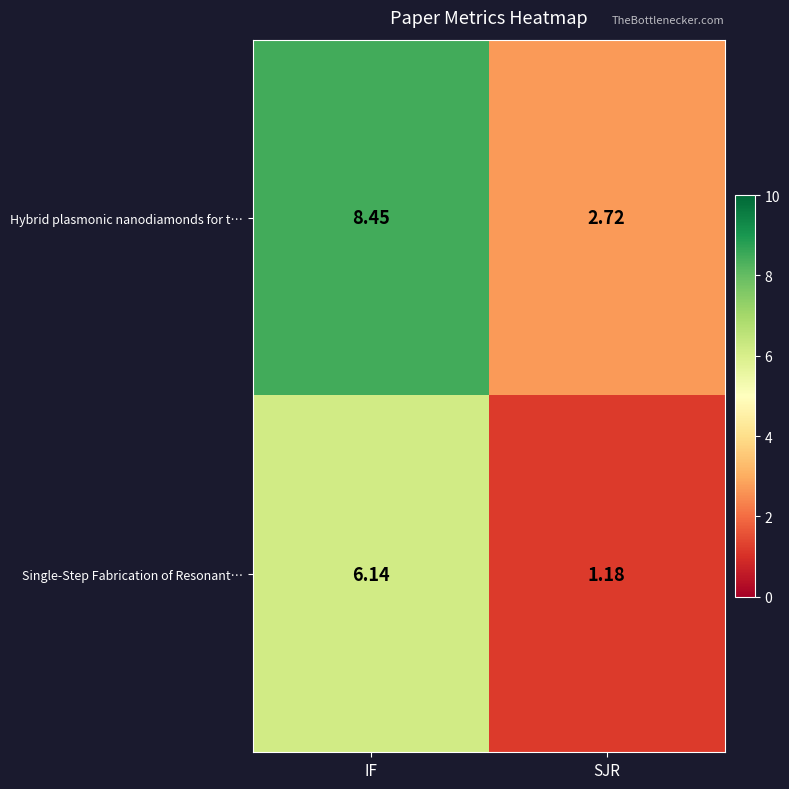

How many values in the Hybrid plasmonic nanodiamonds for t… series exceed 8?

1